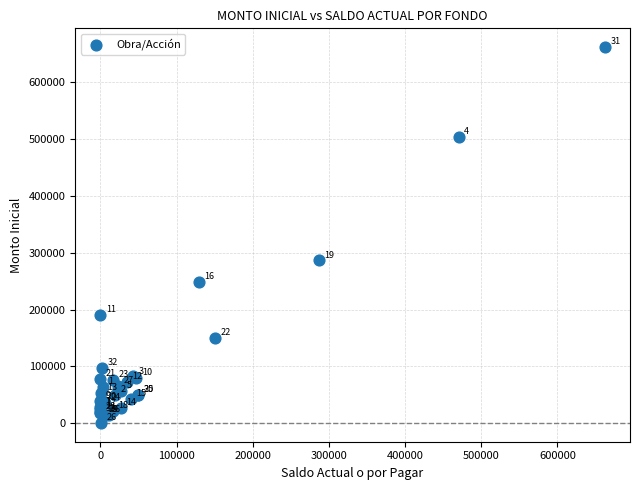

What Y value in the scatter plot is closest to 331377?

286770.4